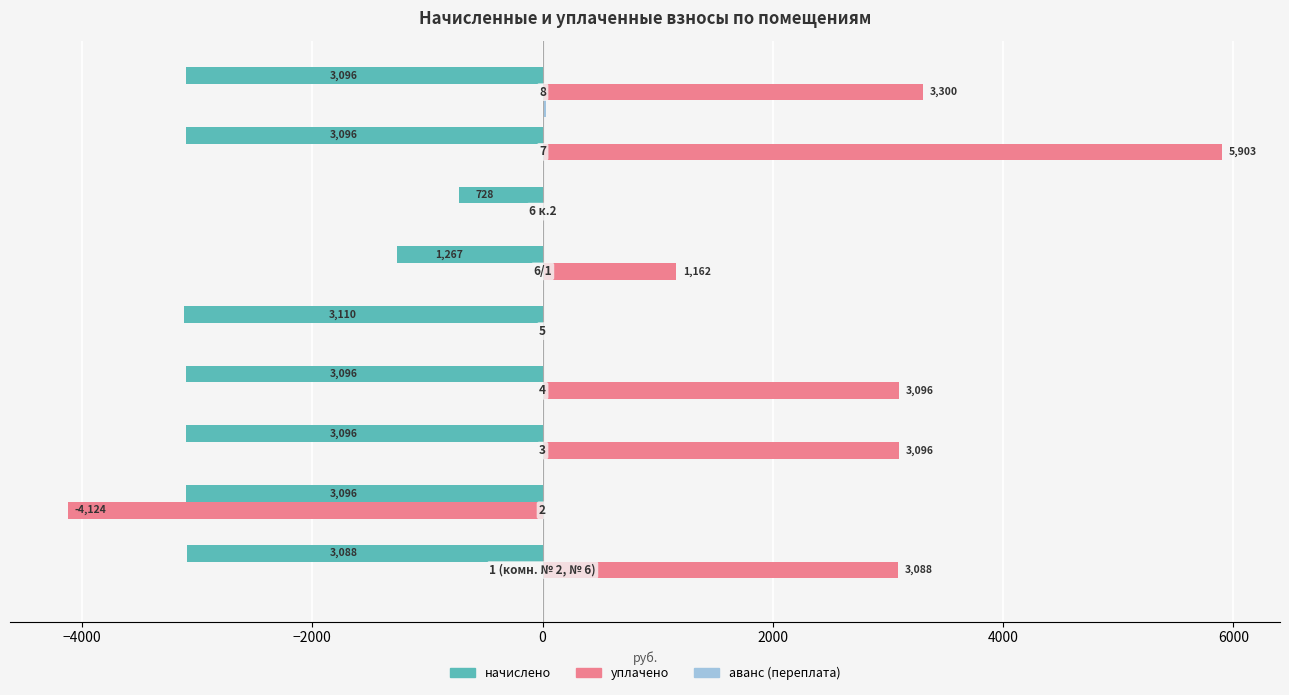

Which series has the widest spread of values?

уплачено